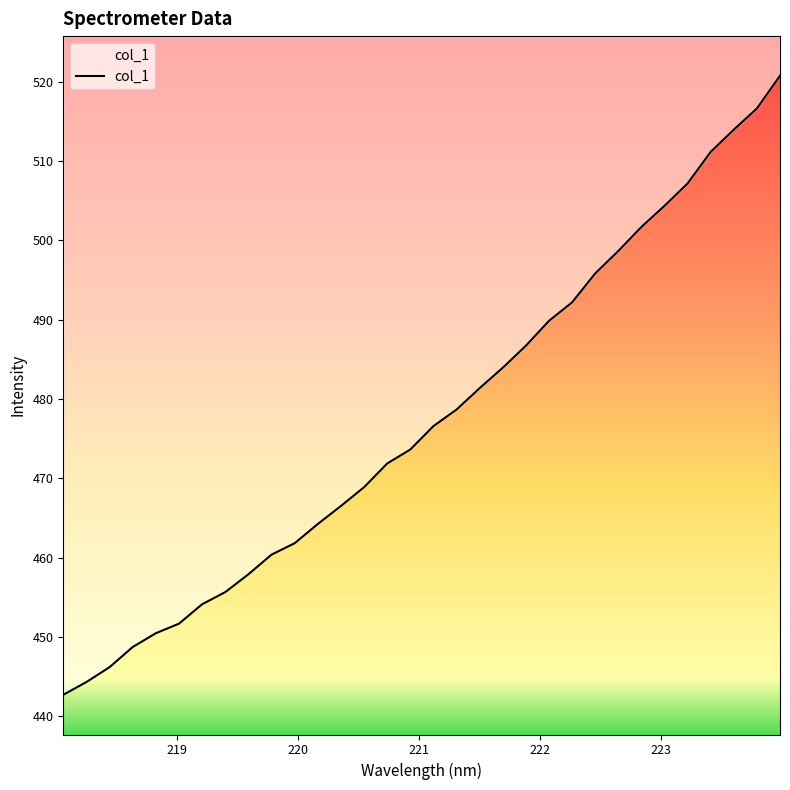

What is the label of the 3rd point from the left?

218.442